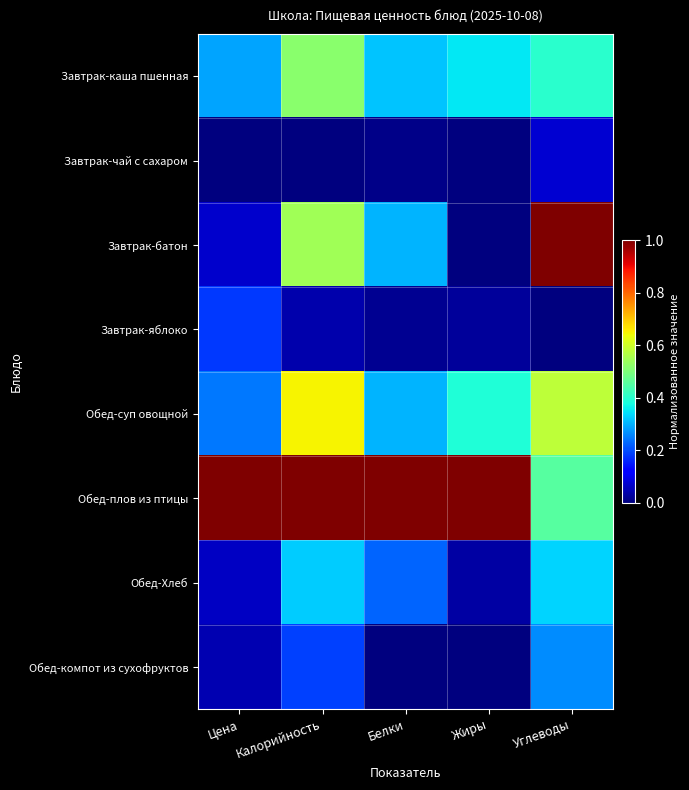

How many categories are shown in the chart?

5